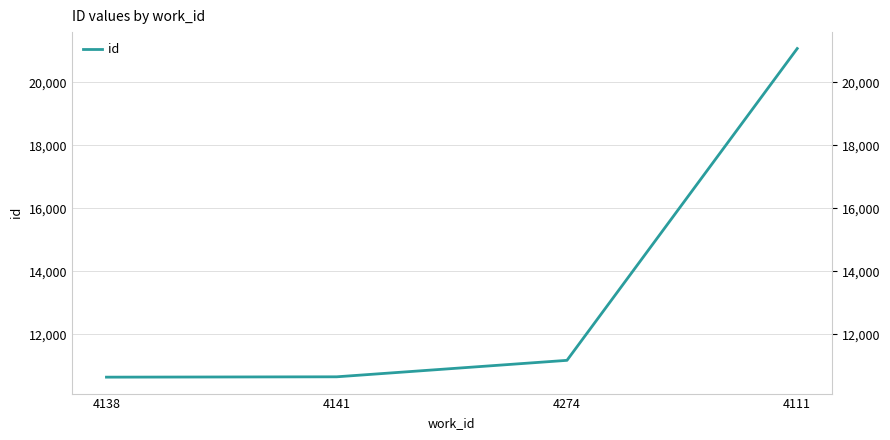

What is the label of the 1st point from the left?

4138